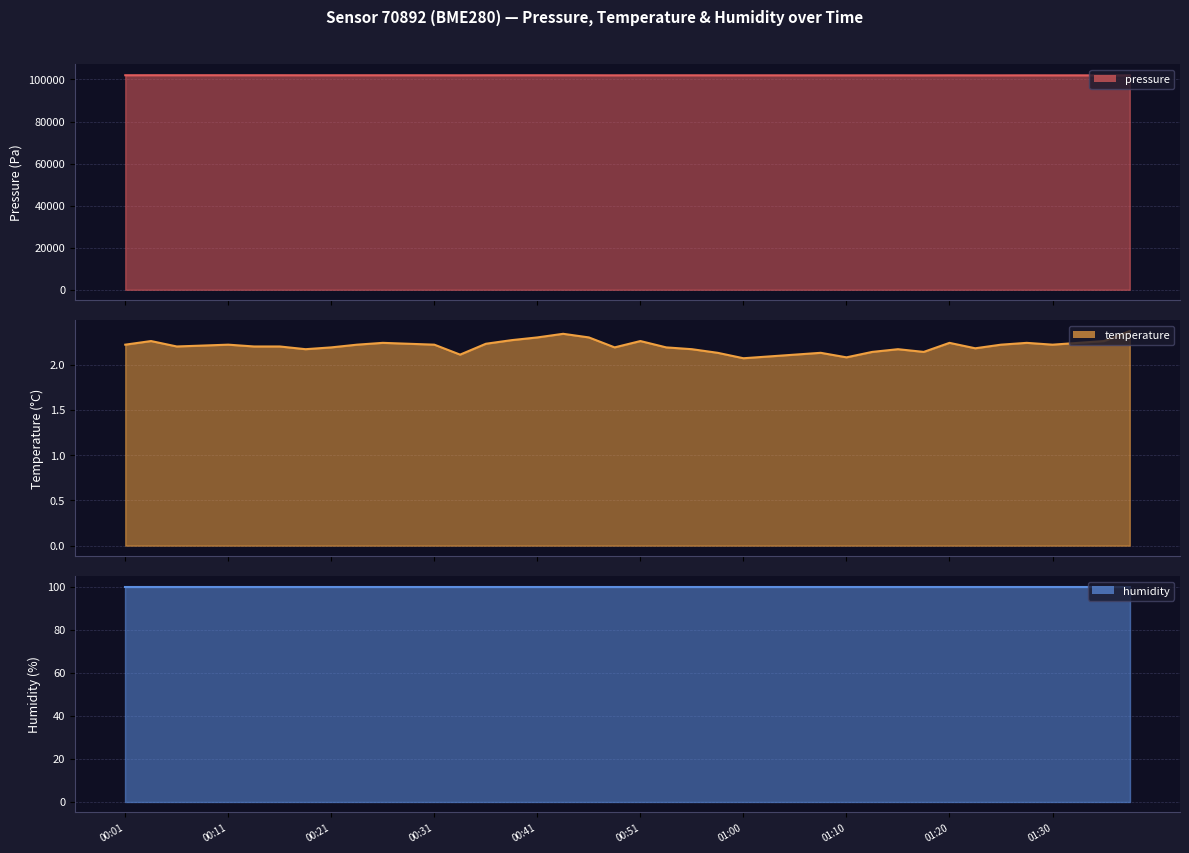

What is the difference between the temperature values at 01:34 and 01:08?

0.1